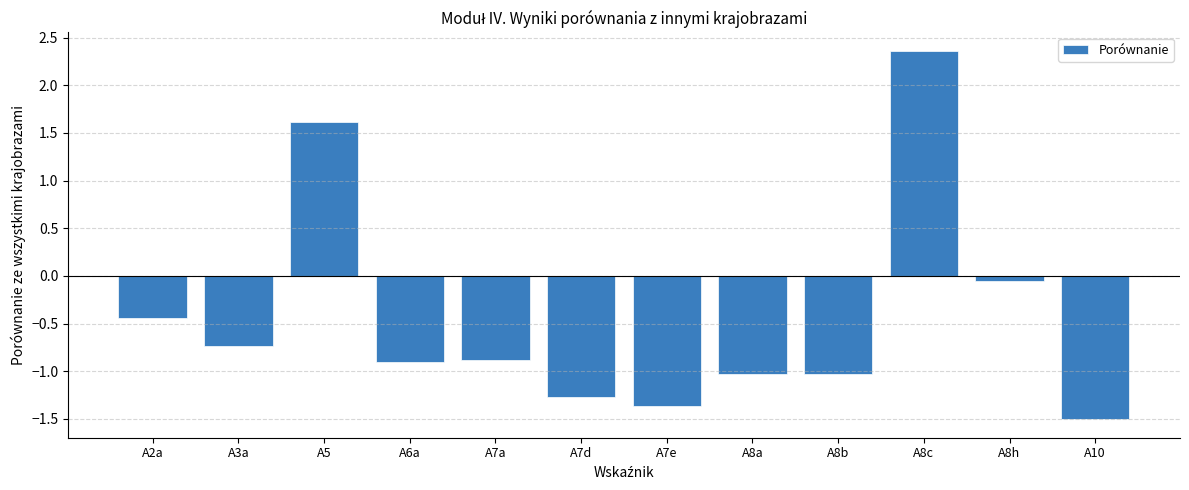

What is the maximum value shown in the chart?

2.4